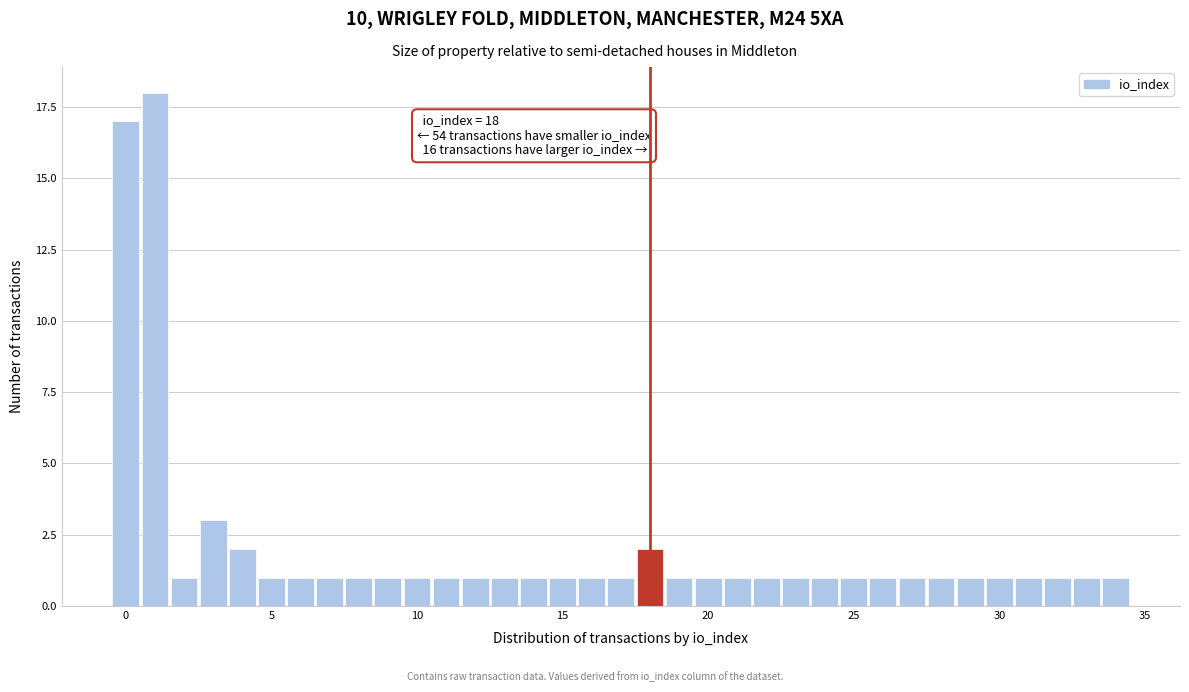

Around what value on the x-axis is the tallest bar? Give the approximate position of its centre, as read against the axis.

1.0